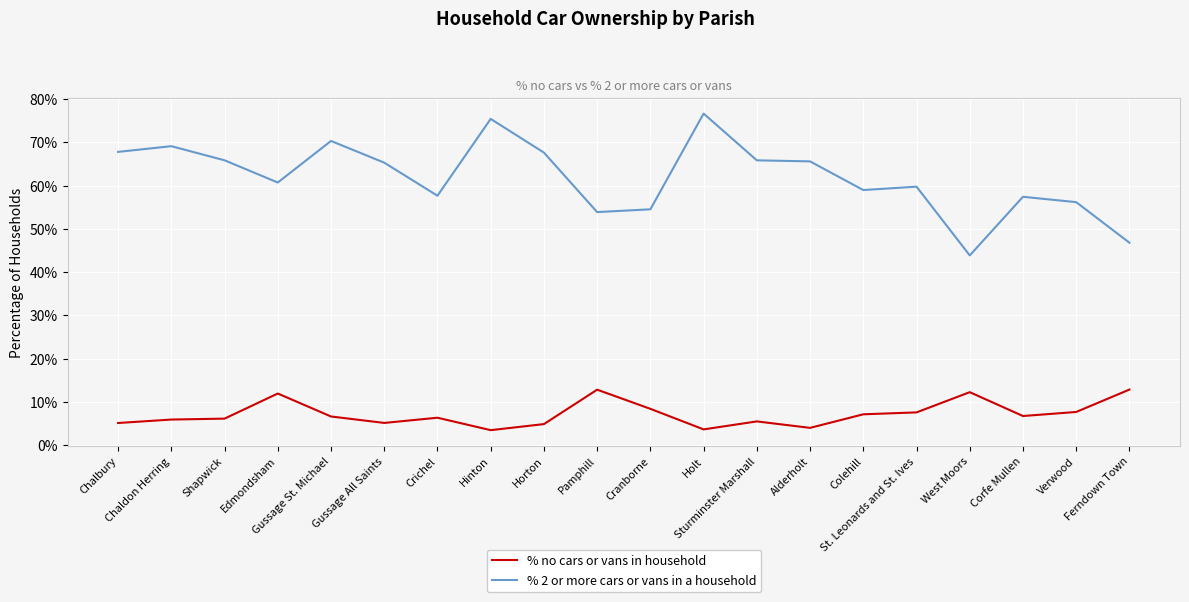

List the series in order of their peak value, highest first.

% 2 or more cars or vans in a household, % no cars or vans in household